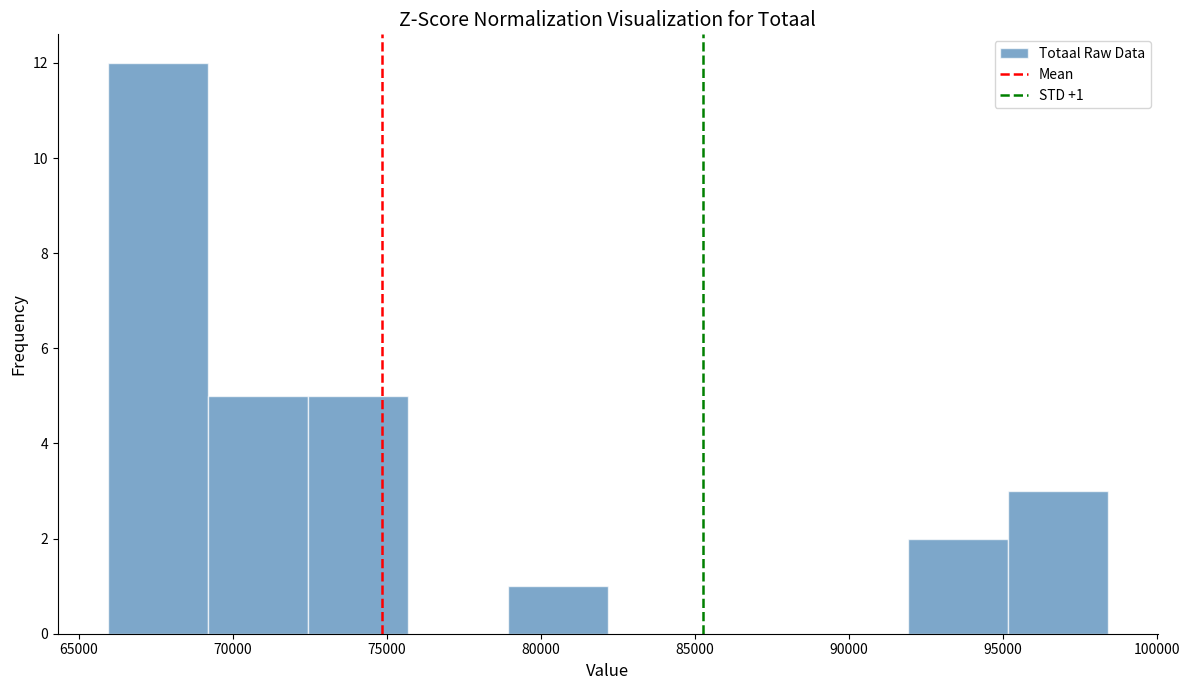

Which range on the x-axis has the tallest bar?

66000 to 69000